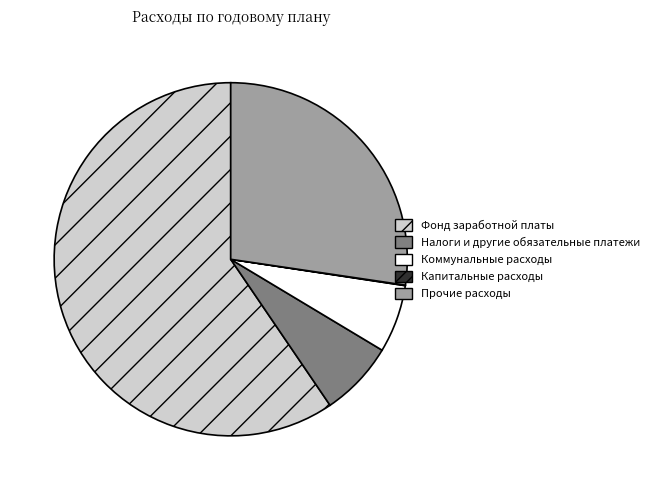

Does Фонд заработной платы represent more than half of the total?

Yes